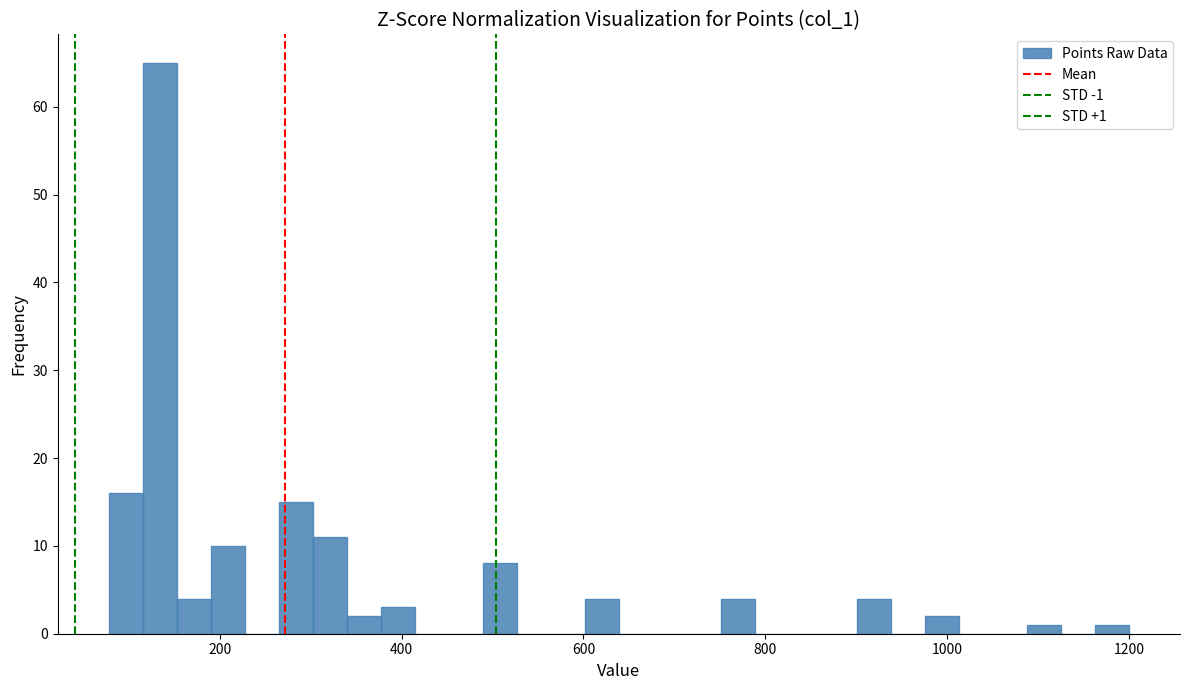

Around what value on the x-axis is the tallest bar? Give the approximate position of its centre, as read against the axis.

140